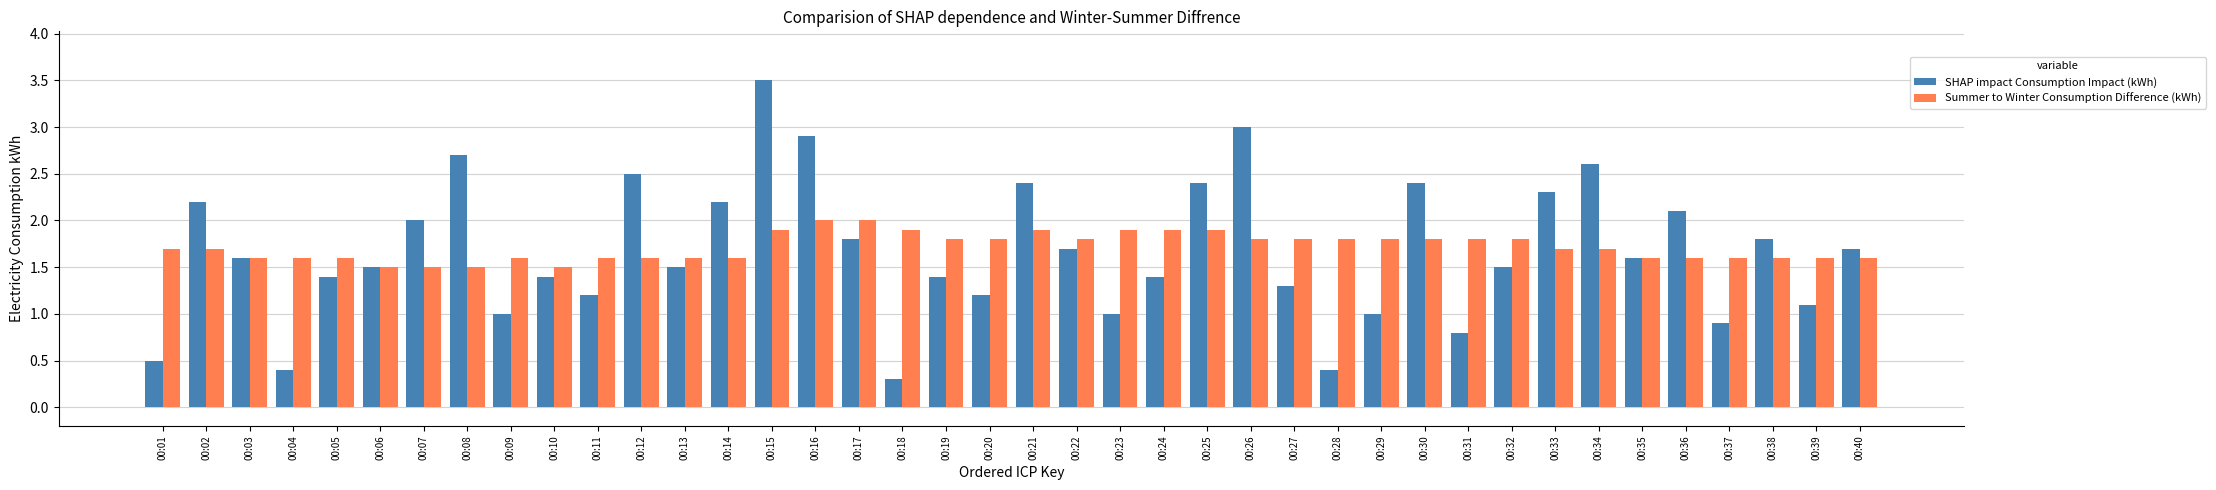

Reading right to left, transcribe all the data shown in this chart.

SHAP impact Consumption Impact (kWh): 1.7	1.1	1.8	0.9	2.1	1.6	2.6	2.3	1.5	0.8	2.4	1.0	0.4	1.3	3.0	2.4	1.4	1.0	1.7	2.4	1.2	1.4	0.3	1.8	2.9	3.5	2.2	1.5	2.5	1.2	1.4	1.0	2.7	2.0	1.5	1.4	0.4	1.6	2.2	0.5
Summer to Winter Consumption Difference (kWh): 1.6	1.6	1.6	1.6	1.6	1.6	1.7	1.7	1.8	1.8	1.8	1.8	1.8	1.8	1.8	1.9	1.9	1.9	1.8	1.9	1.8	1.8	1.9	2.0	2.0	1.9	1.6	1.6	1.6	1.6	1.5	1.6	1.5	1.5	1.5	1.6	1.6	1.6	1.7	1.7